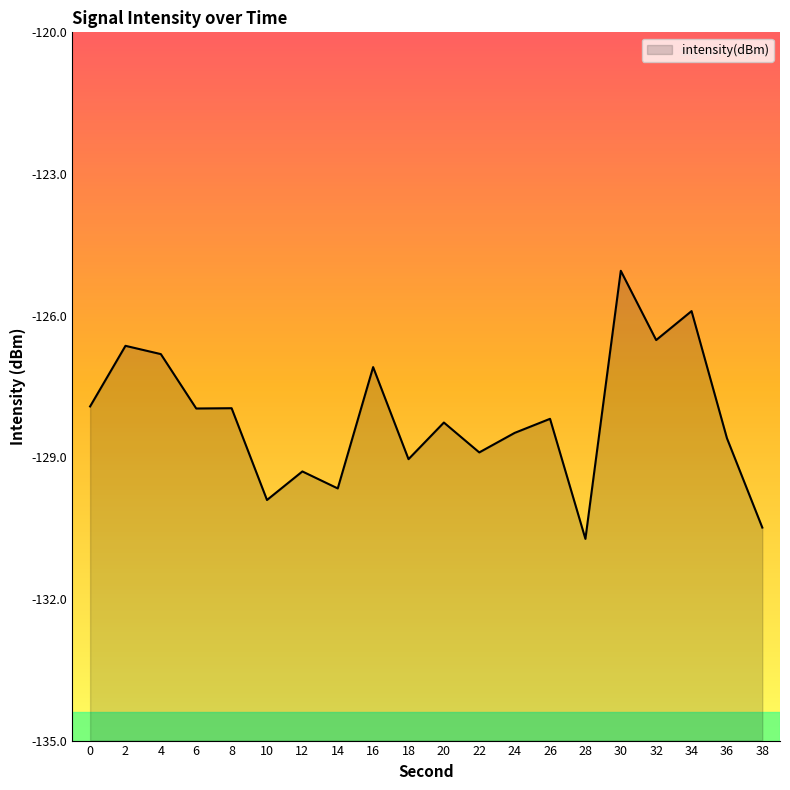

How many data points are less than -128?

11